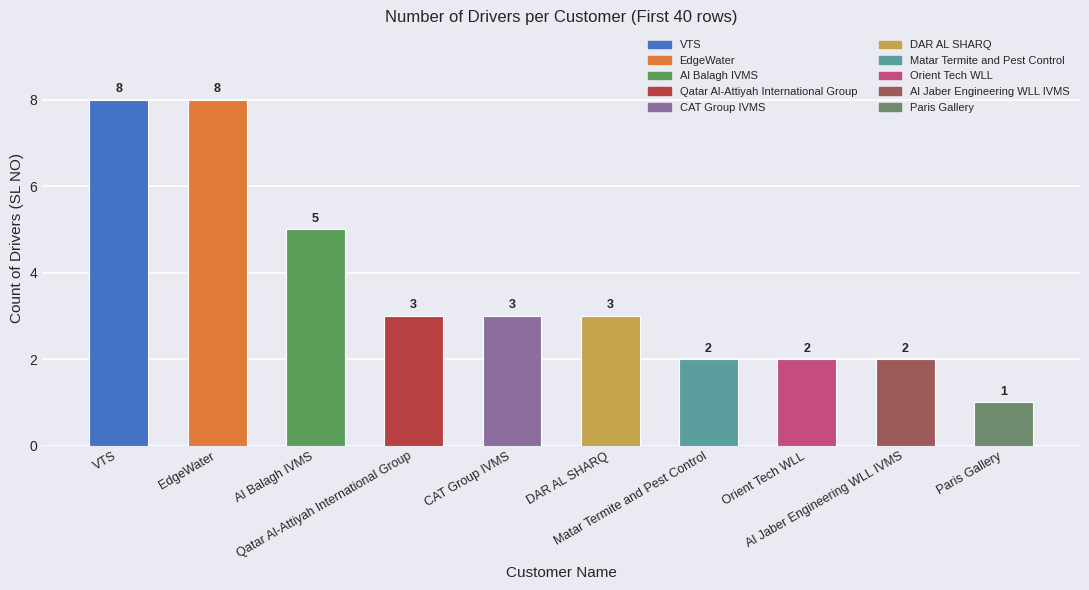

What is the smallest value displayed?

1